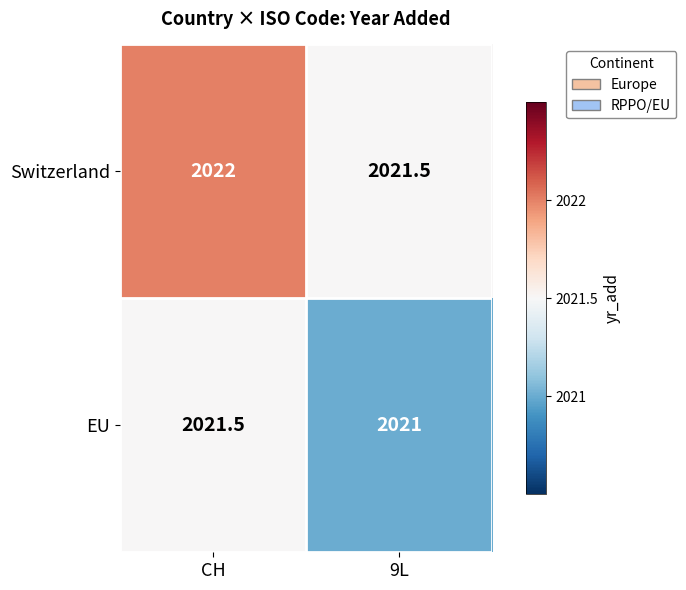

Reading right to left, extract all data points from this chart.

Switzerland: 2021.5	2022.0
EU: 2021.0	2021.5